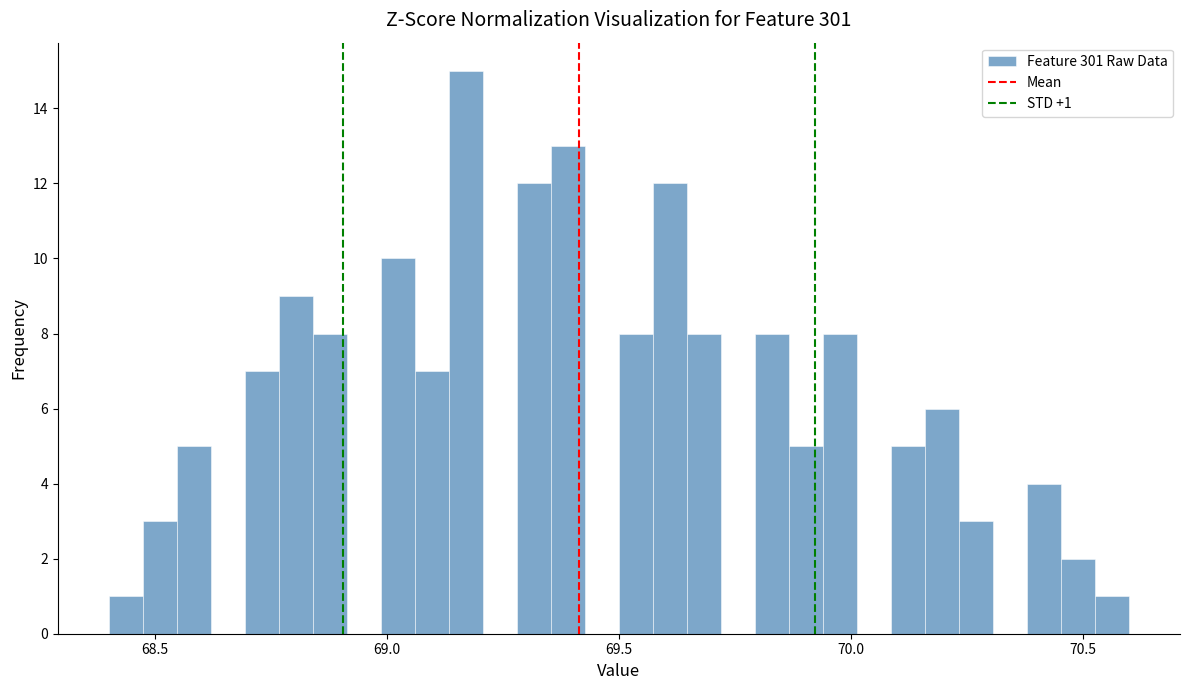

Around what value on the x-axis is the tallest bar? Give the approximate position of its centre, as read against the axis.

69.15